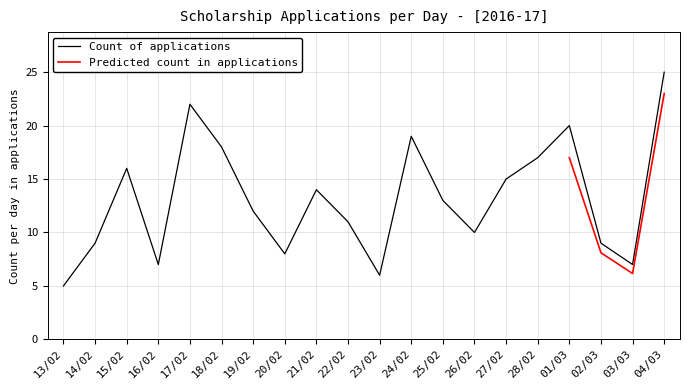

At which label is the value closest to 15?

27/02